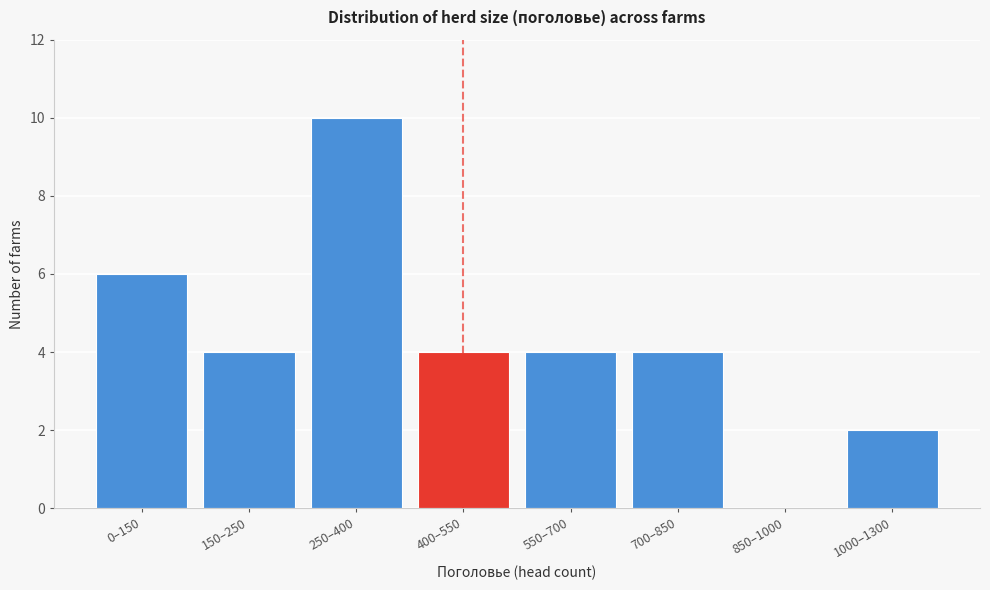

Reading left to right, list all the values displayed in this chart.

0–150=6	150–250=4	250–400=10	400–550=4	550–700=4	700–850=4	850–1000=0	1000–1300=2